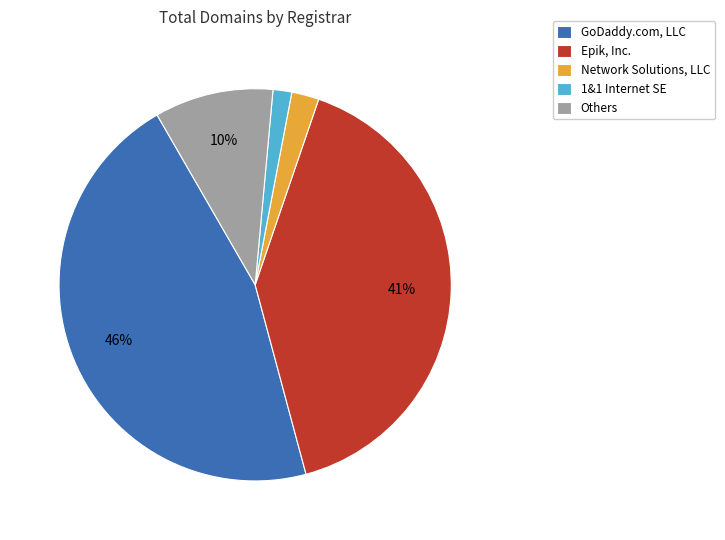

Between 1&1 Internet SE and Others, which is larger?

Others